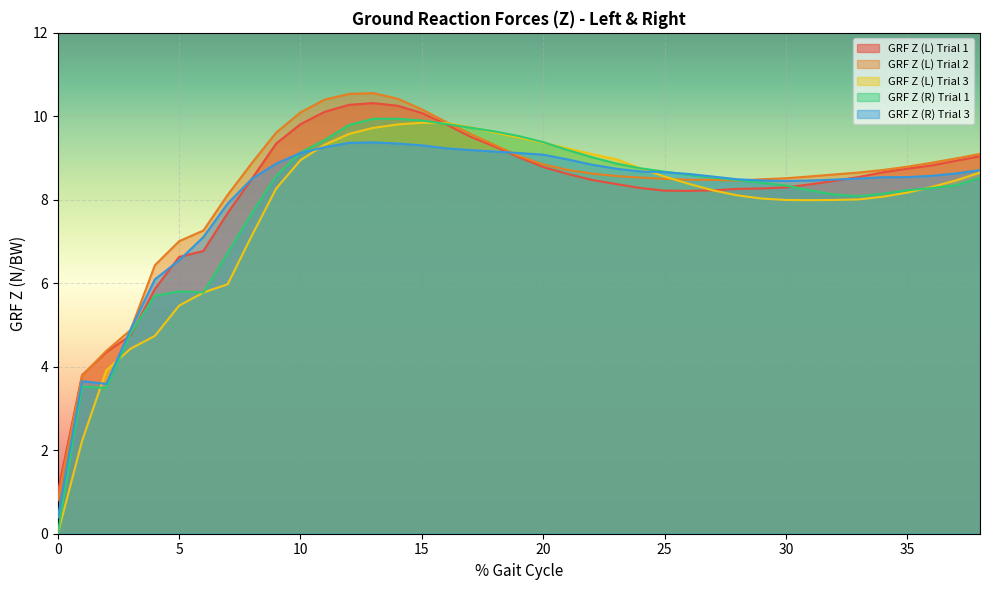

Between which two adjacent categories do GRF Z (L) Trial 2 and GRF Z (R) Trial 1 first intersect?

16 and 17